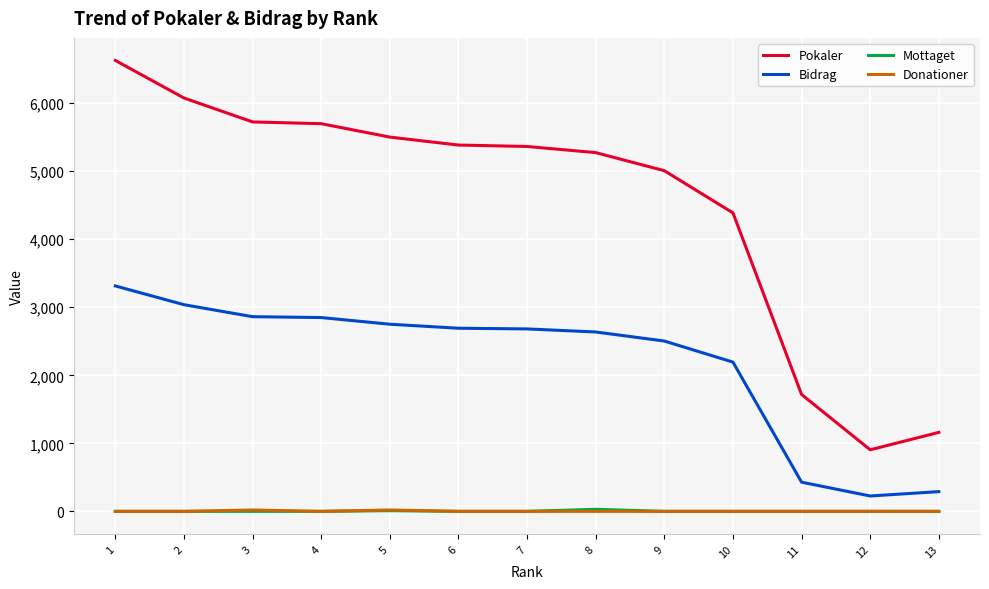

Does the chart have visible grid lines?

Yes